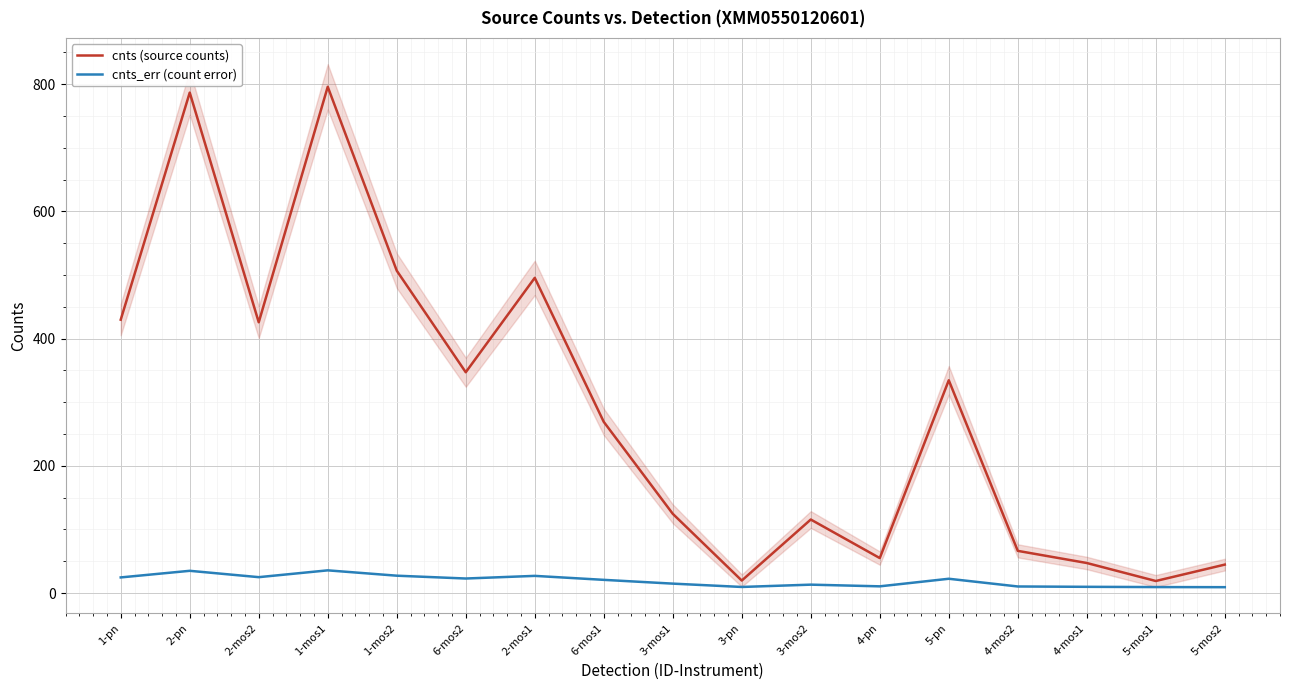

Rank the categories by cnts_err (count error) value from highest to lowest.

1-mos1, 2-pn, 1-mos2, 2-mos1, 2-mos2, 1-pn, 6-mos2, 5-pn, 6-mos1, 3-mos1, 3-mos2, 4-pn, 4-mos2, 4-mos1, 3-pn, 5-mos1, 5-mos2